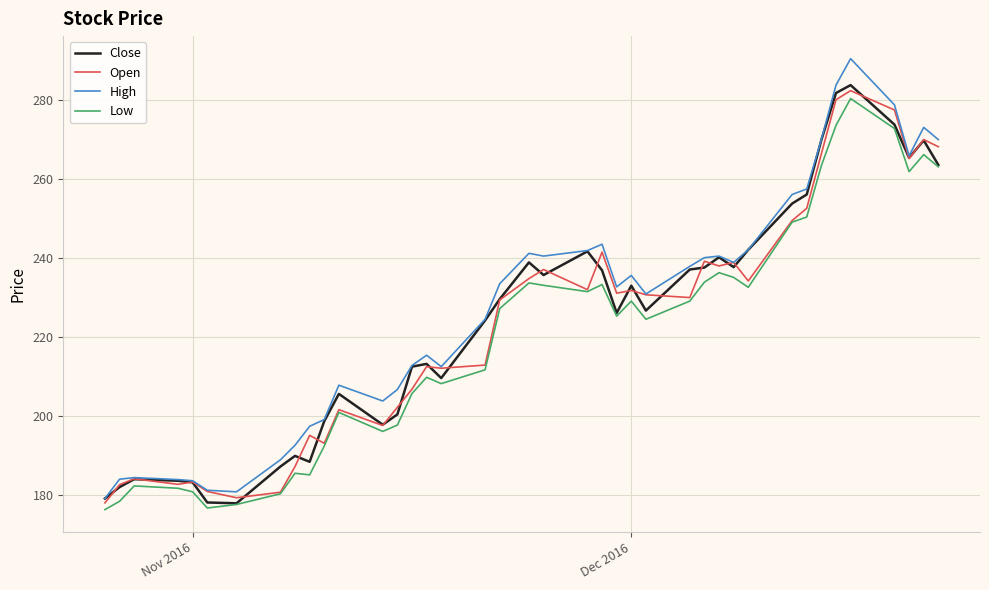

Which series has the widest spread of values?

High